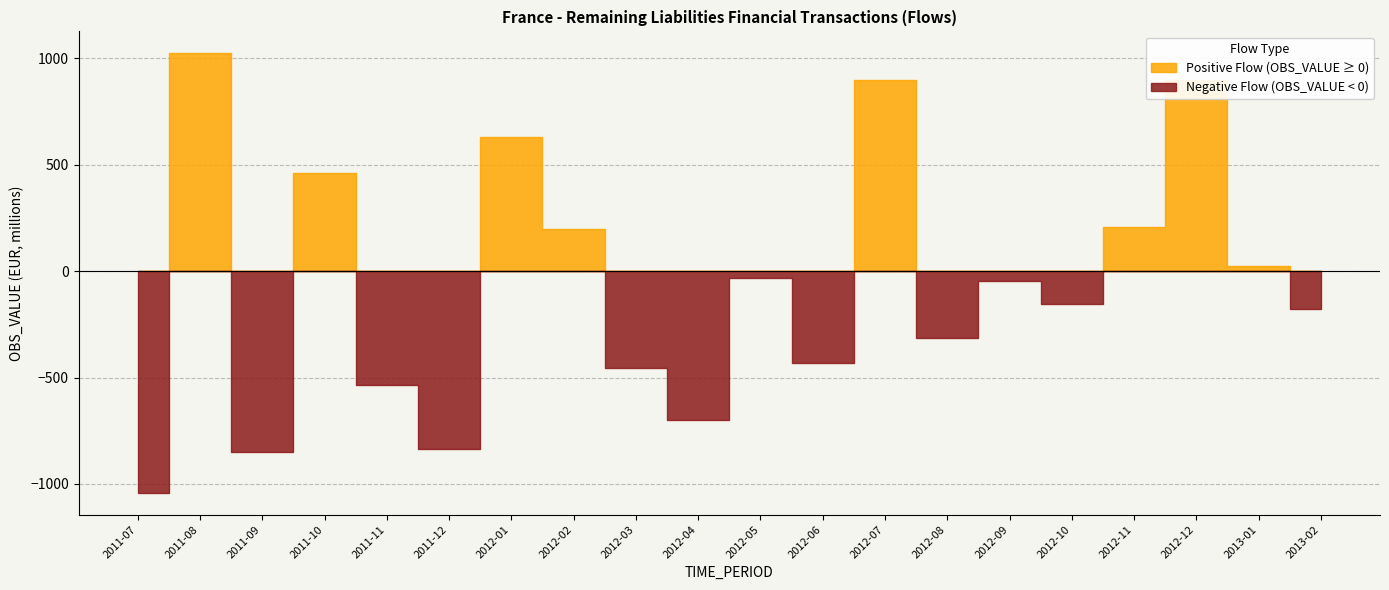

Where is the data nearest to the value -9?

2012-05